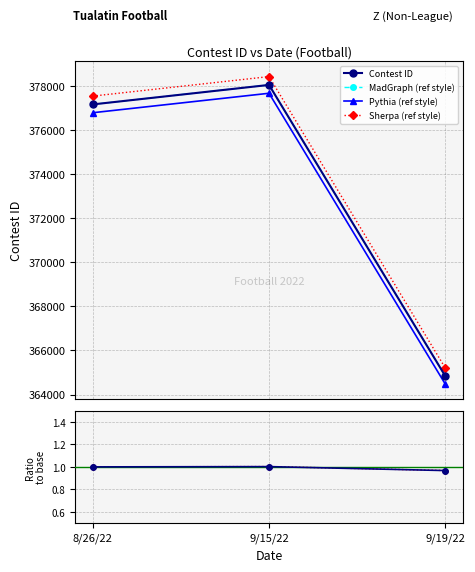

Is this an area chart (filled region under the line)?

No